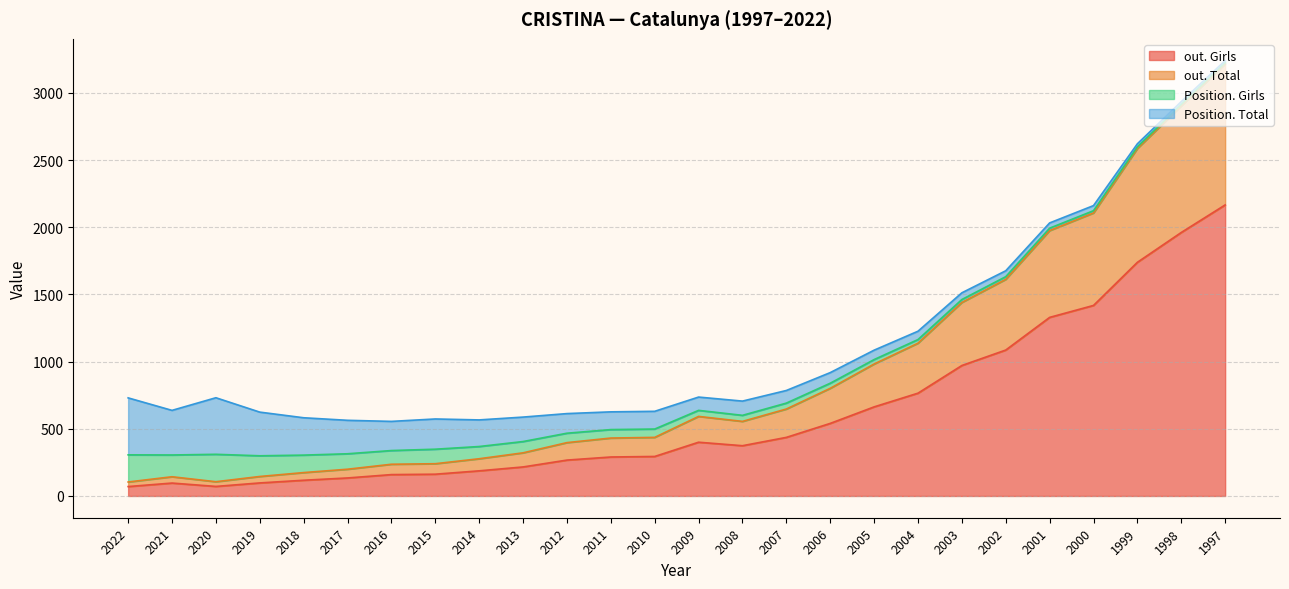

Which category has the highest value in the out. Girls series?

1997